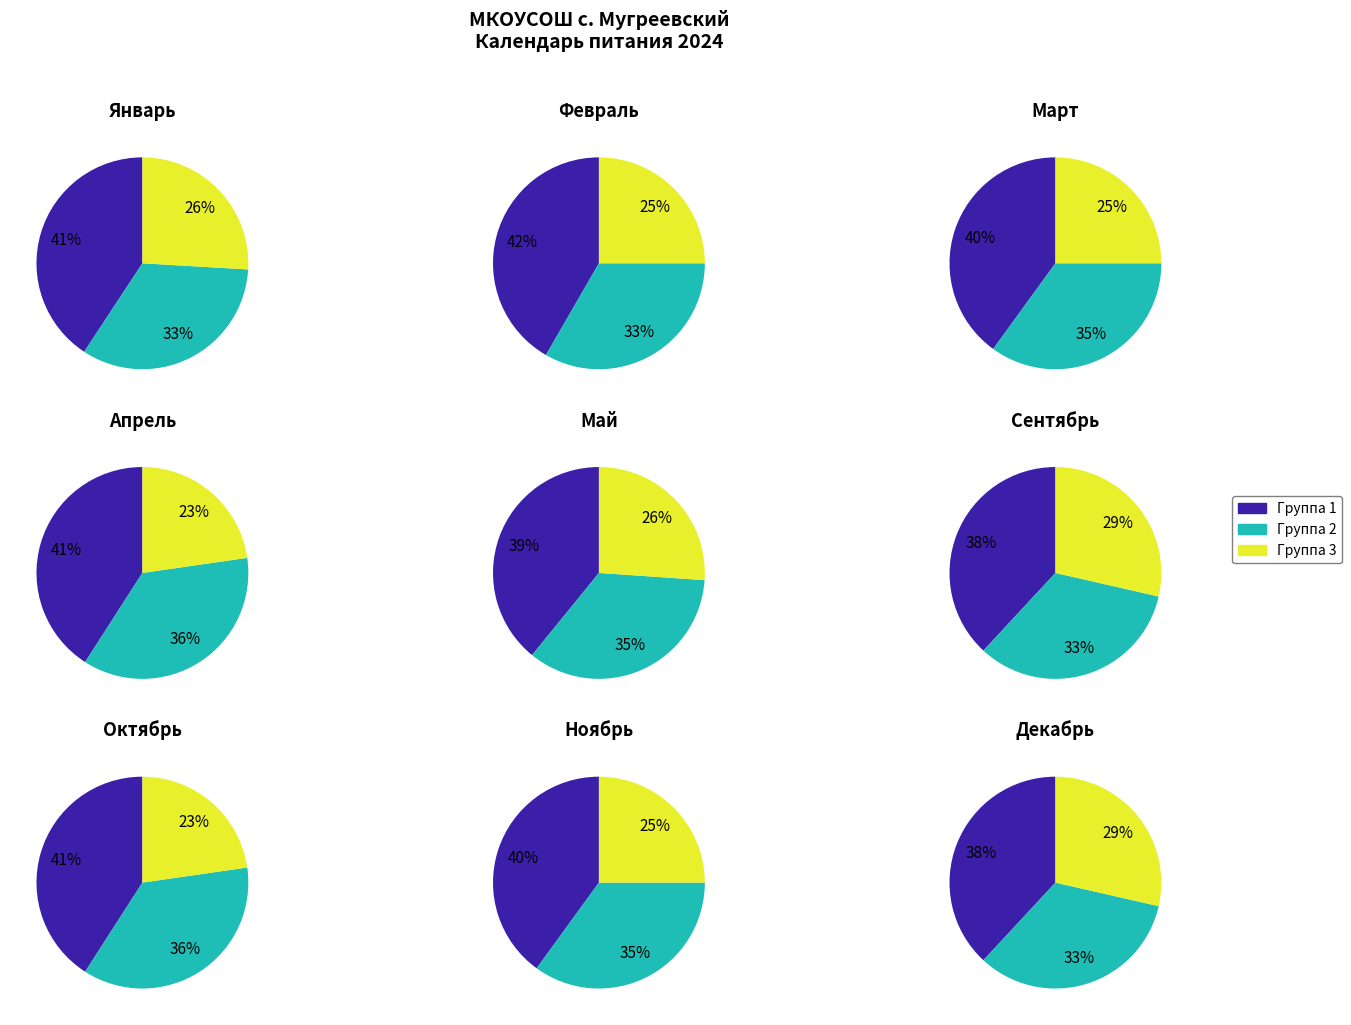

How many slices are in this pie chart?

9